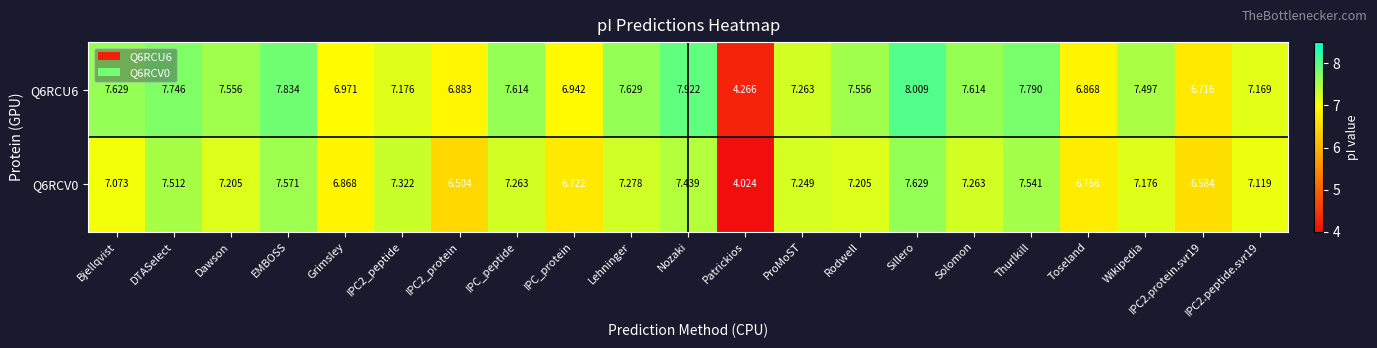

Which category has the lowest value across all series?

Patrickios